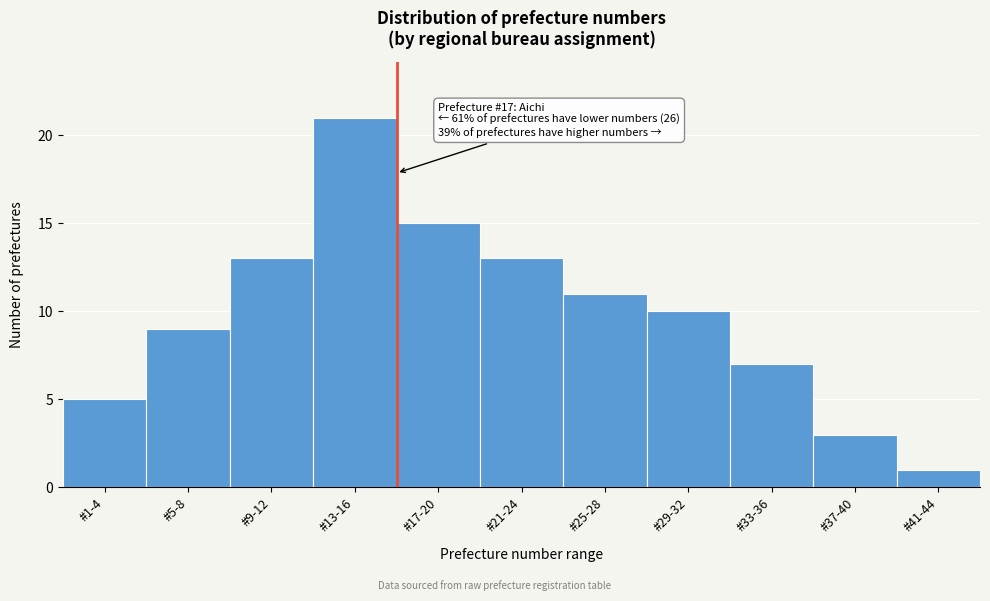

Reading left to right, extract all data points from this chart.

5	9	13	21	15	13	11	10	7	3	1